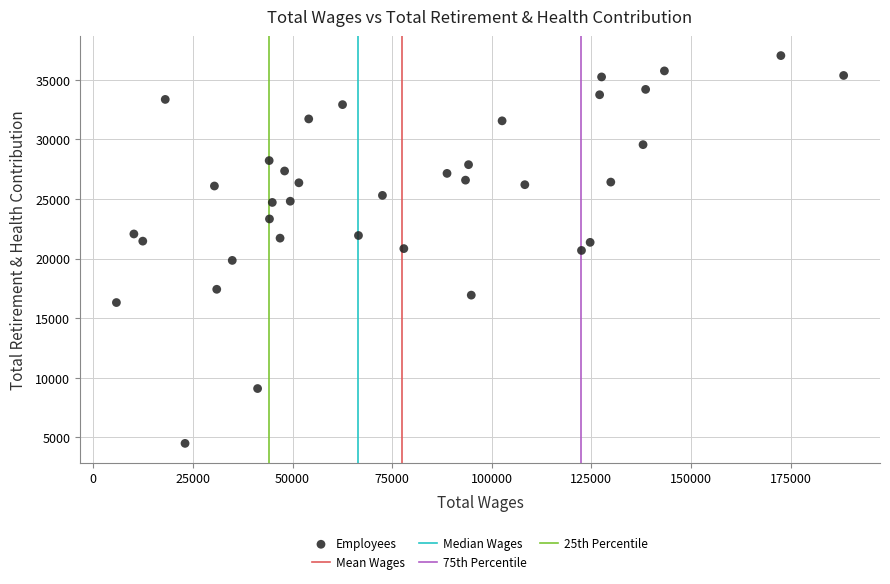

What is the range of Y values (max minus min)?

32536